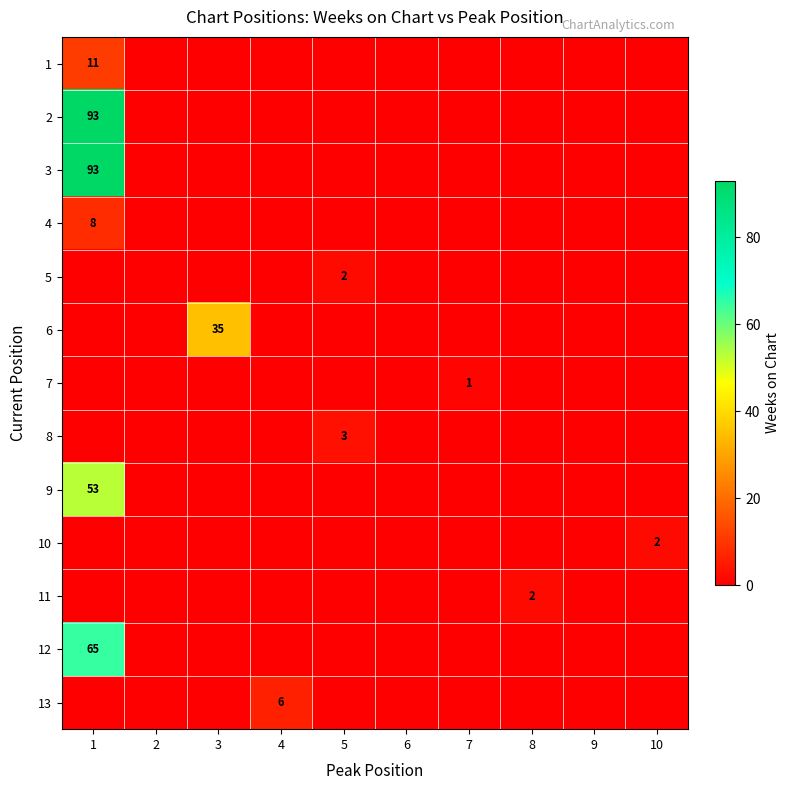

The 10 series shows 2 at 10. True or false?

True